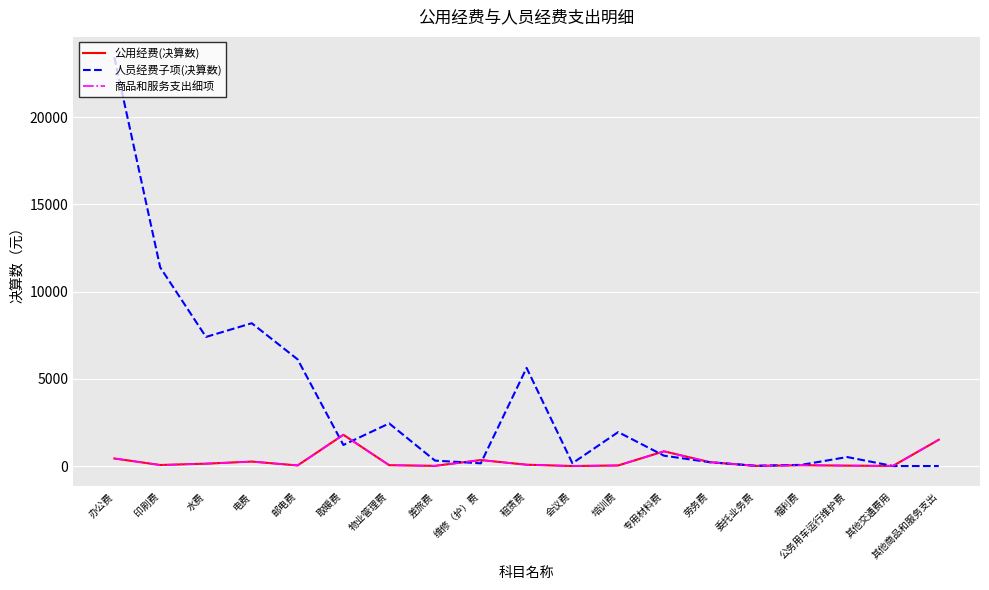

What is the total value across all series at 其他交通费用?

13.9